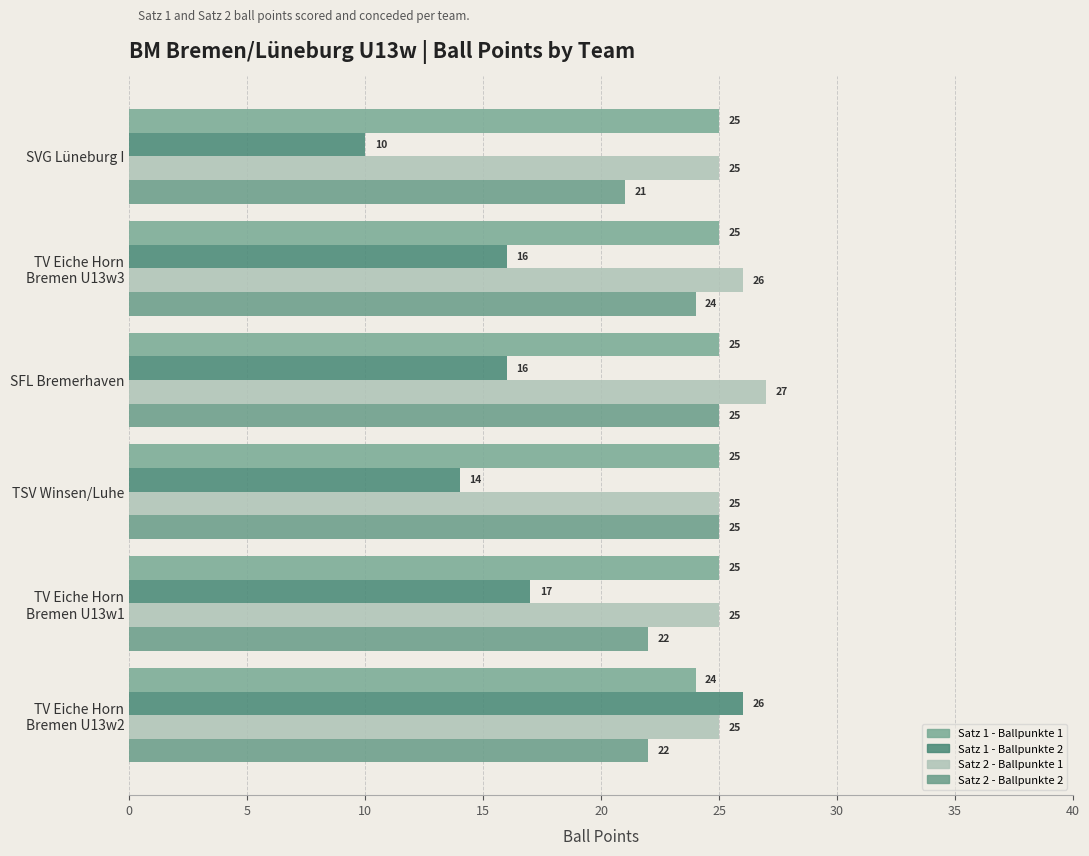

How many data points does each series have?

6